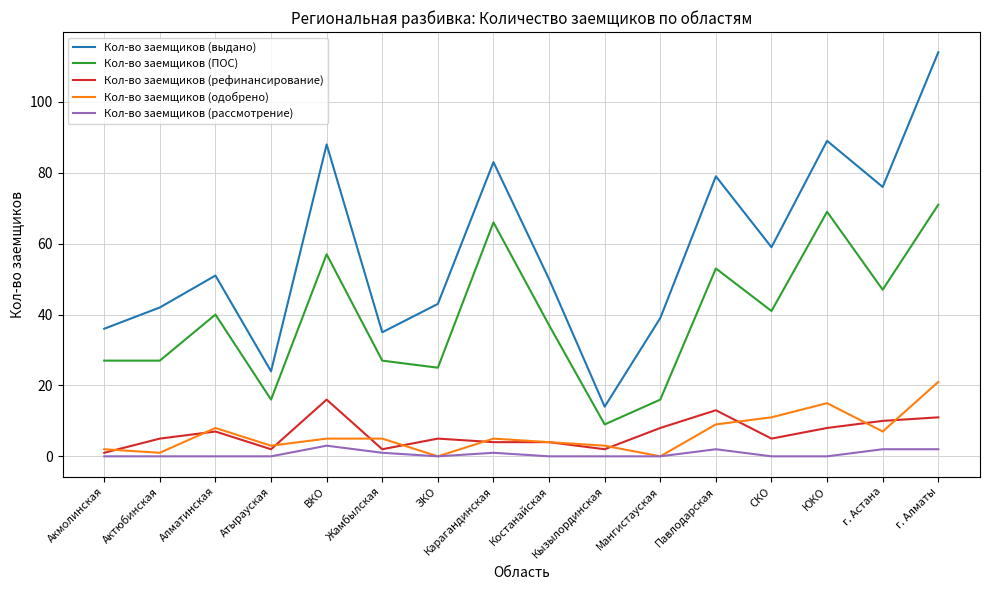

Where is the first local minimum for Кол-во заемщиков (рефинансирование)?

Атырауская